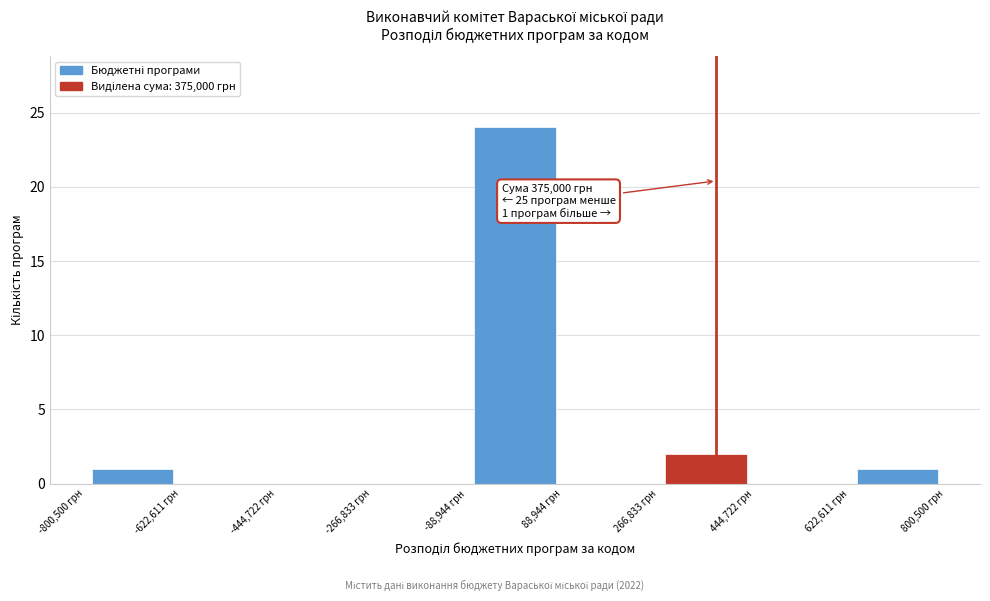

Which range on the x-axis has the tallest bar?

-80000 to 80000